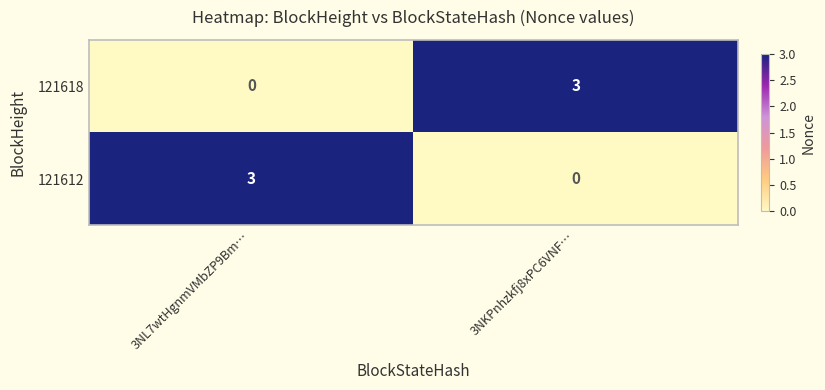

At which category is the sum across all series the highest?

3NL7wtHgnmVMbZP9Bm…